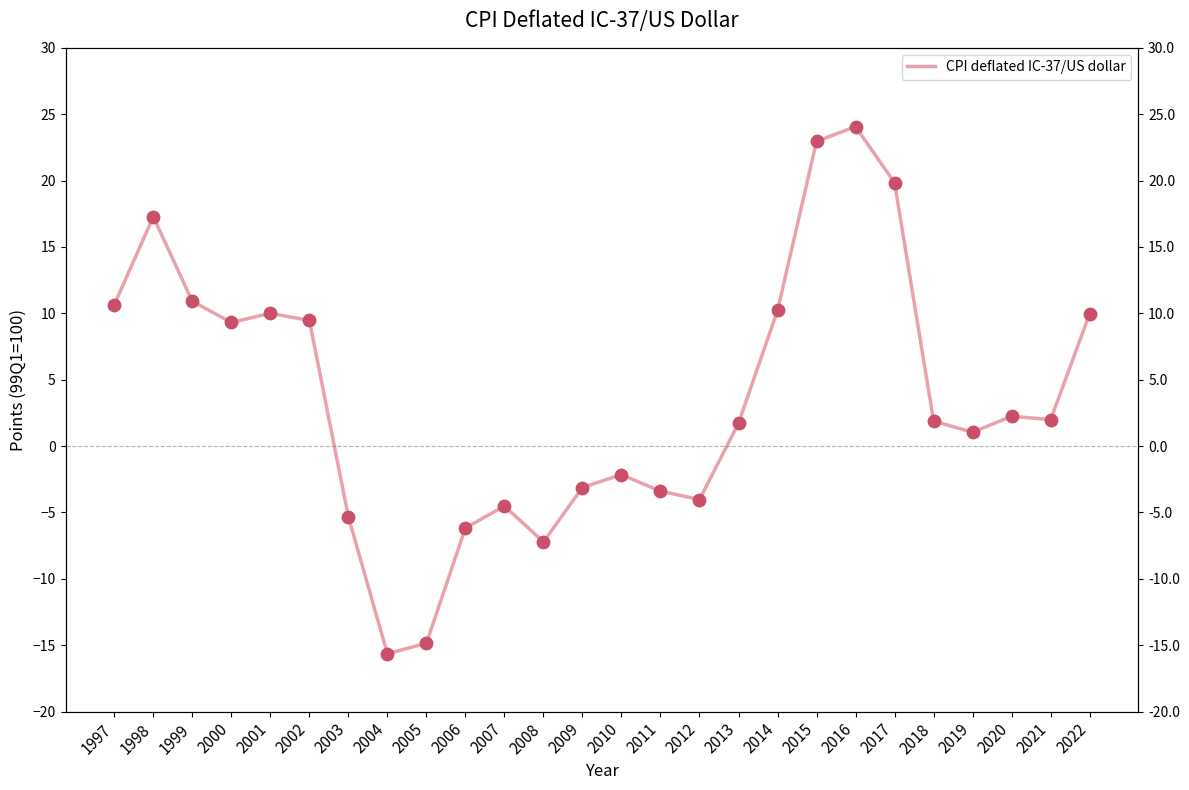

Between 2015 and 2011, which is larger?

2015